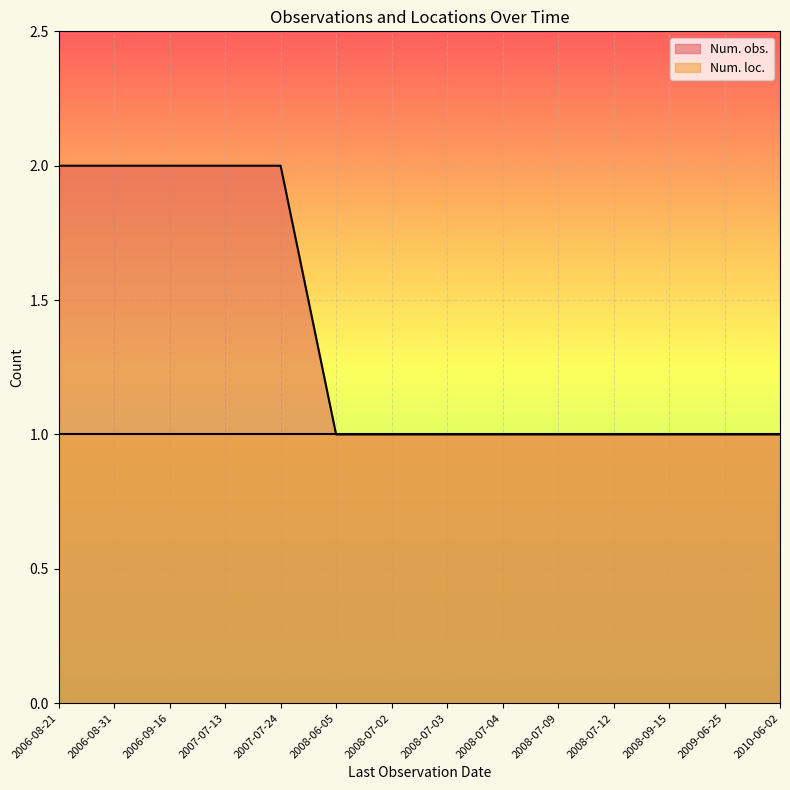

Rank the categories by value from highest to lowest.

2006-08-21, 2006-08-31, 2006-09-16, 2007-07-13, 2007-07-24, 2008-06-05, 2008-07-02, 2008-07-03, 2008-07-04, 2008-07-09, 2008-07-12, 2008-09-15, 2009-06-25, 2010-06-02